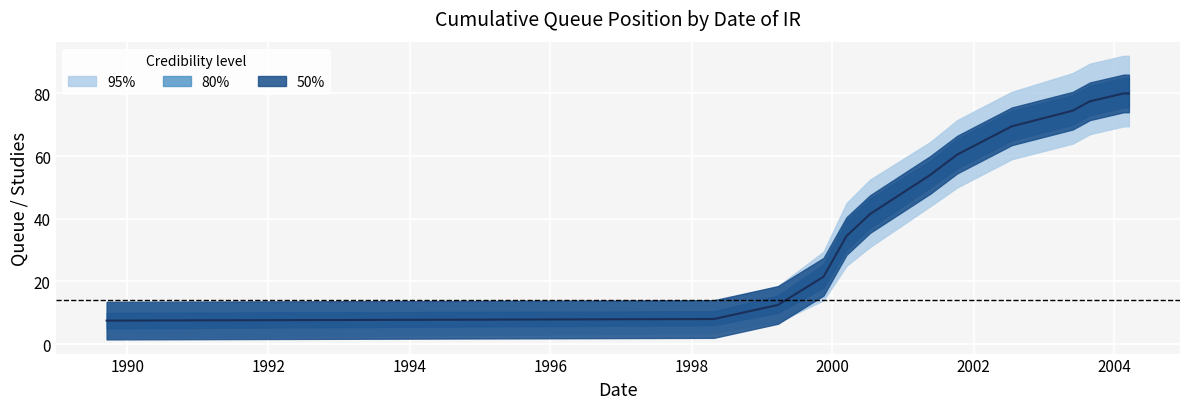

Where does the data first go above 54?

2002